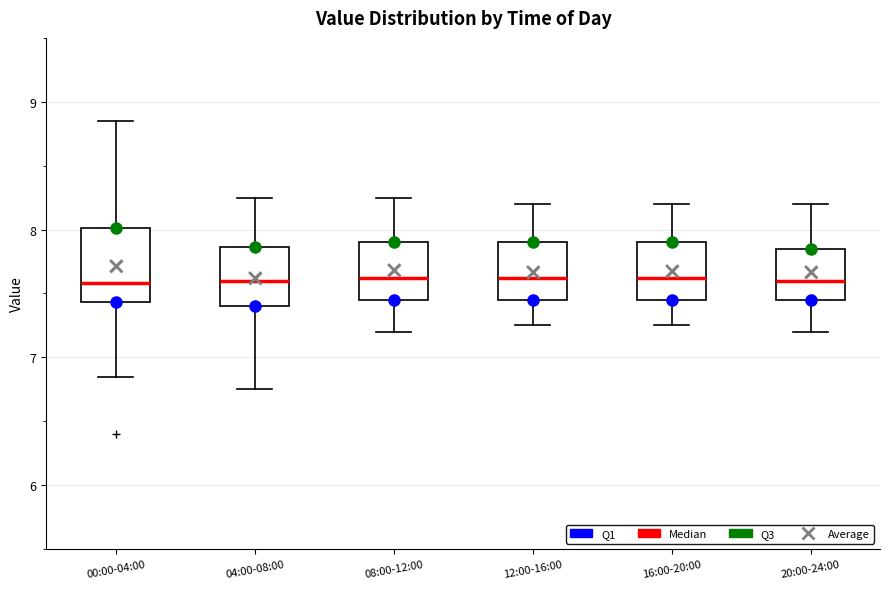

Reading left to right, read every box against the y-axis: the position of its median line, the range the box covers, and the ends of its whiskers. The values are not printed on the chart, so give them approximately, as read against the axis.

00:00-04:00: median 7.6, box 7.4 to 8.0, whiskers 6.9 to 8.9
04:00-08:00: median 7.6, box 7.4 to 7.9, whiskers 6.8 to 8.3
08:00-12:00: median 7.6, box 7.5 to 7.9, whiskers 7.2 to 8.3
12:00-16:00: median 7.6, box 7.5 to 7.9, whiskers 7.3 to 8.2
16:00-20:00: median 7.6, box 7.5 to 7.9, whiskers 7.3 to 8.2
20:00-24:00: median 7.6, box 7.5 to 7.9, whiskers 7.2 to 8.2